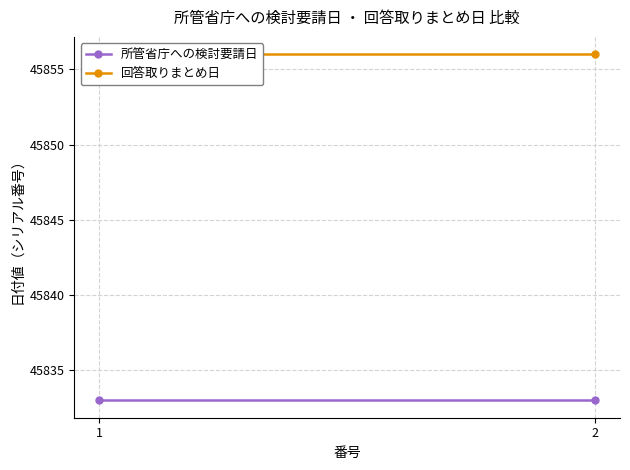

At which label is 回答取りまとめ日 closest to 45856?

1